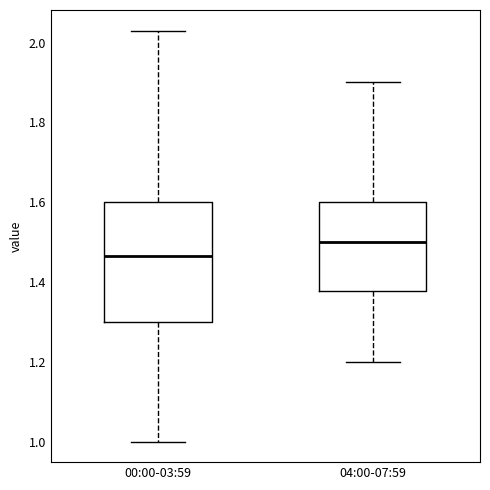

Reading left to right, transcribe this box plot: for each box, give where its median line is, the range the box spans, and where its two whiskers end, as read against the y-axis. The values are not printed on the chart, so give them approximately, as read against the axis.

00:00-03:59: median 1.46, box 1.30 to 1.60, whiskers 1.00 to 2.04
04:00-07:59: median 1.50, box 1.38 to 1.60, whiskers 1.20 to 1.90